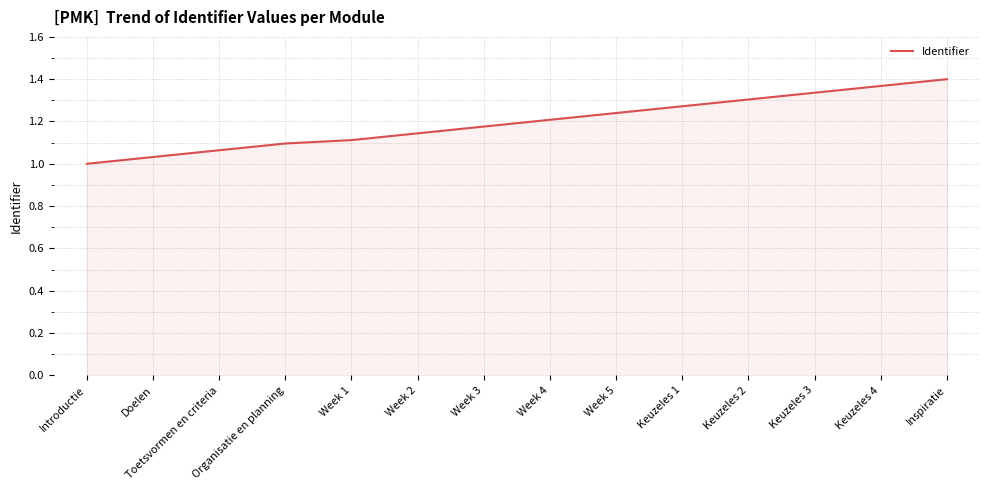

What is the sum of all values?

16.8